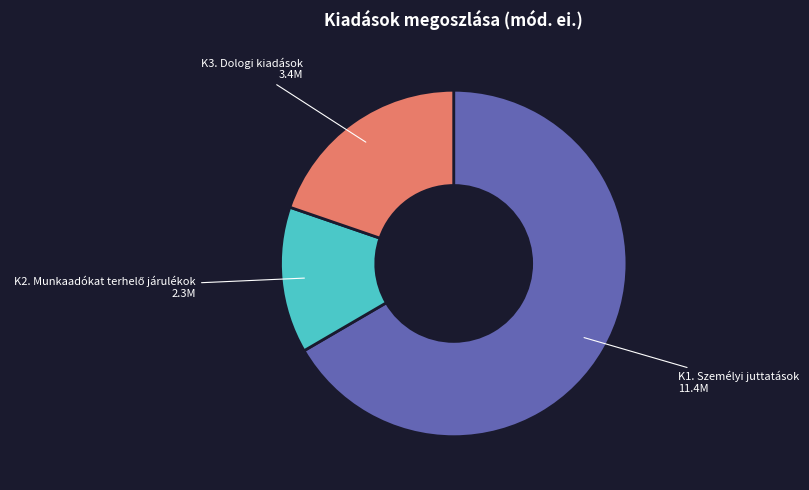

Which has a higher value, K3. Dologi kiadások or K1. Személyi juttatások?

K1. Személyi juttatások